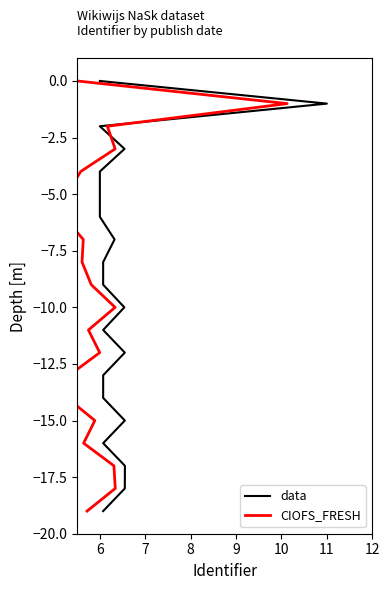

Rank the series at 8 from highest to lowest value.

data, CIOFS_FRESH